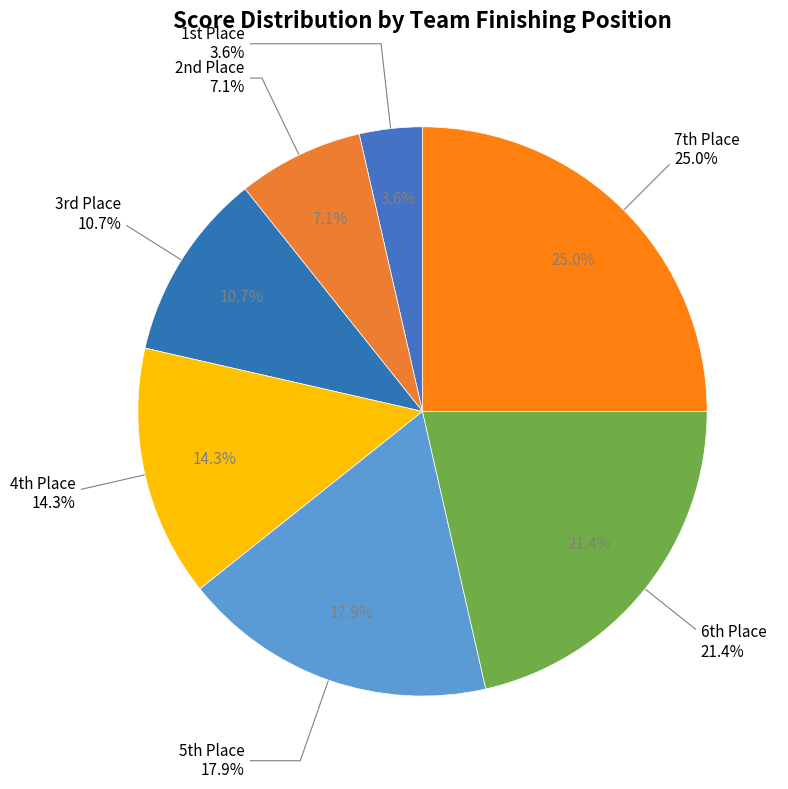

Does any single category account for the majority?

No